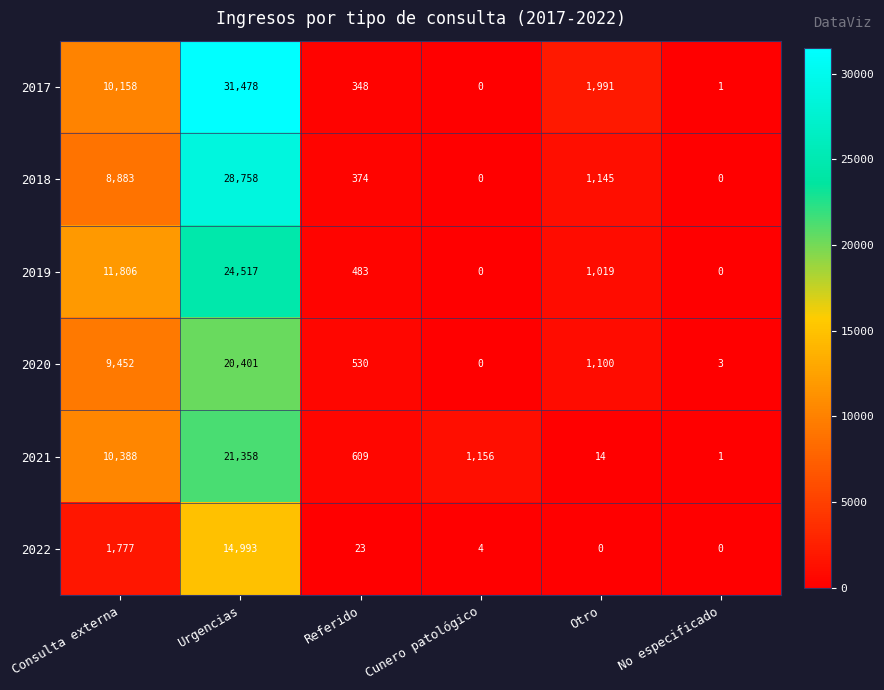

What is the spread (max minus min) of values at Referido?

586